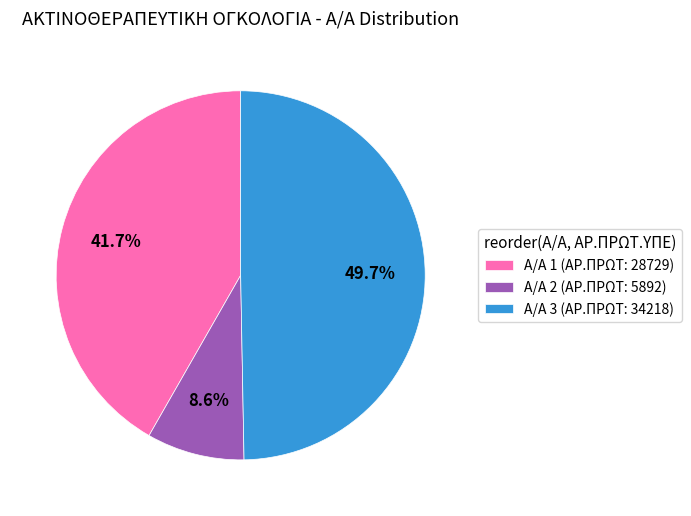

Rank the categories by value from highest to lowest.

Α/Α 3 (ΑΡ.ΠΡΩΤ: 34218), Α/Α 1 (ΑΡ.ΠΡΩΤ: 28729), Α/Α 2 (ΑΡ.ΠΡΩΤ: 5892)